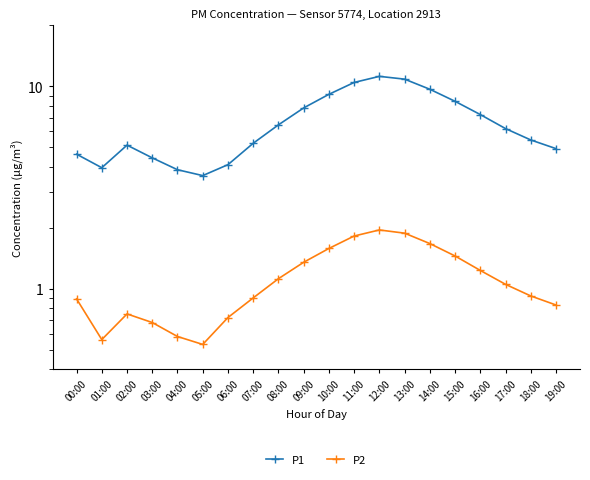

Is the value of P2 at 01:00 greater than the value of P1 at 01:00?

No